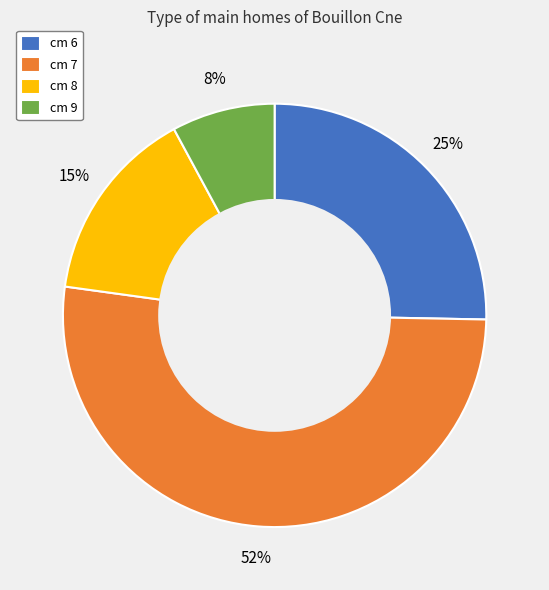

Combined, do cm 6 and cm 9 account for over 50%?

No